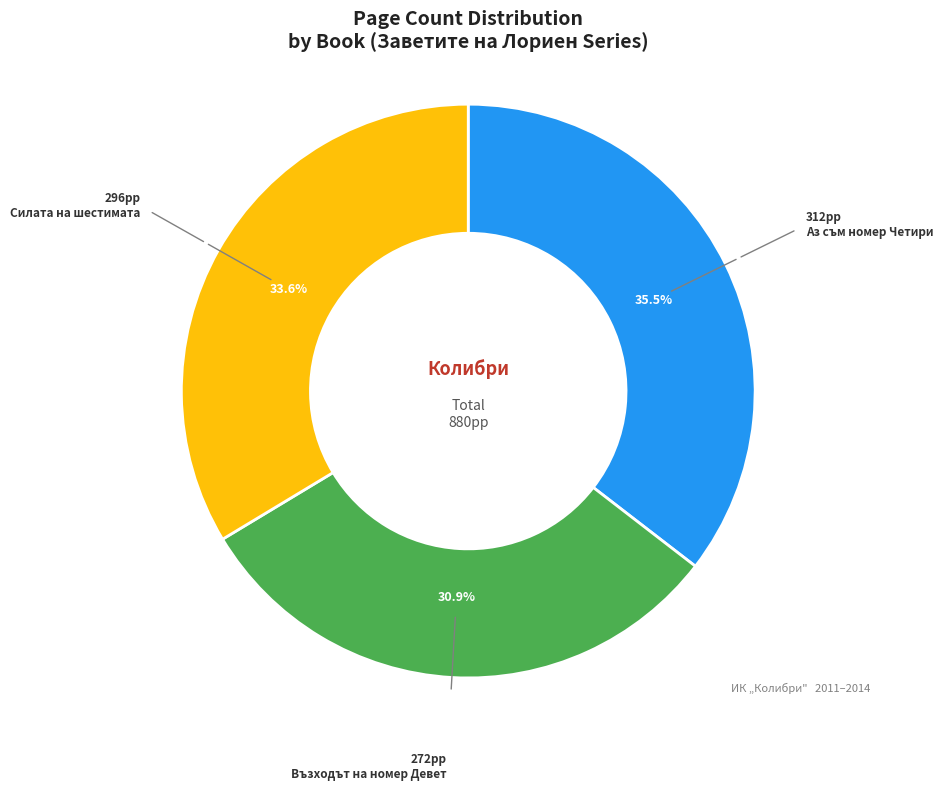

Does any single category account for the majority?

No